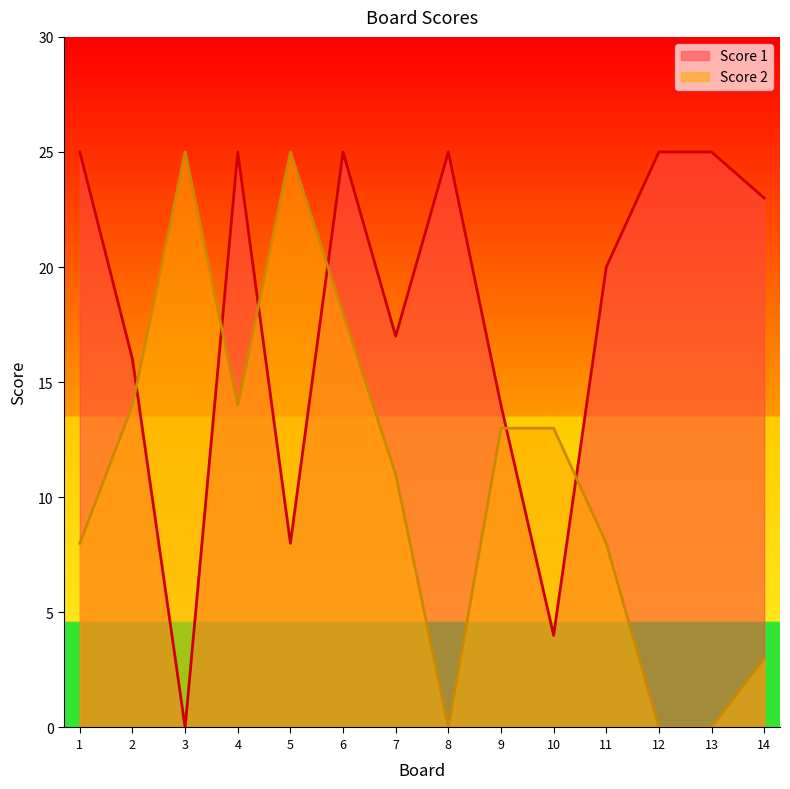

The value of Score 2 at 3 is 34. True or false?

False